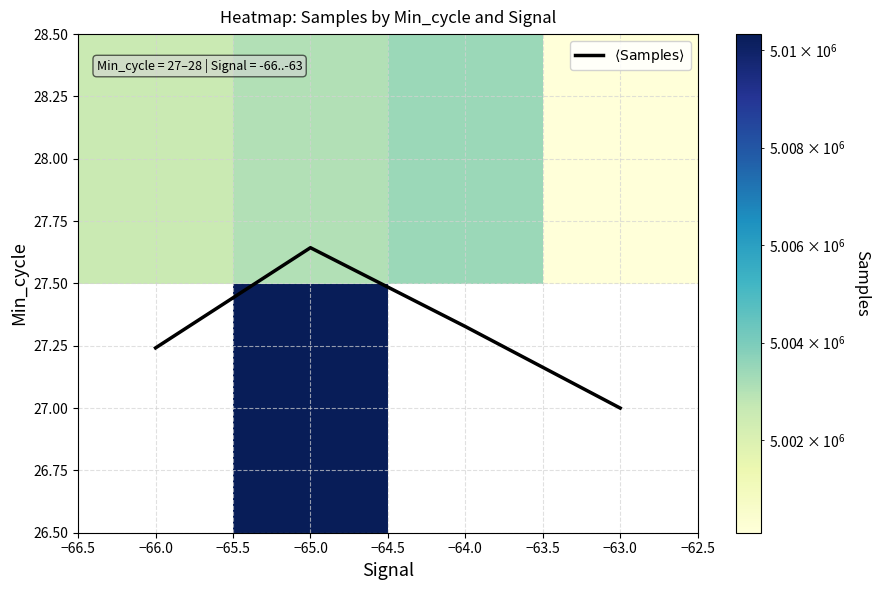

How many data points does each series have?

4